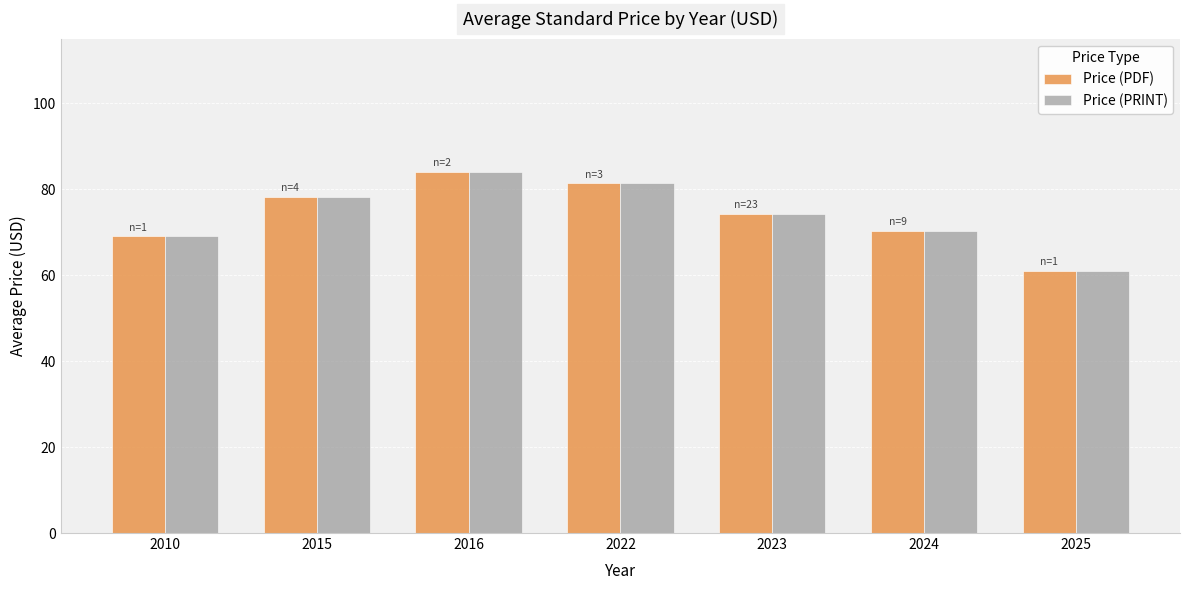

What is the lowest value of the Price (PDF) series?

61.0